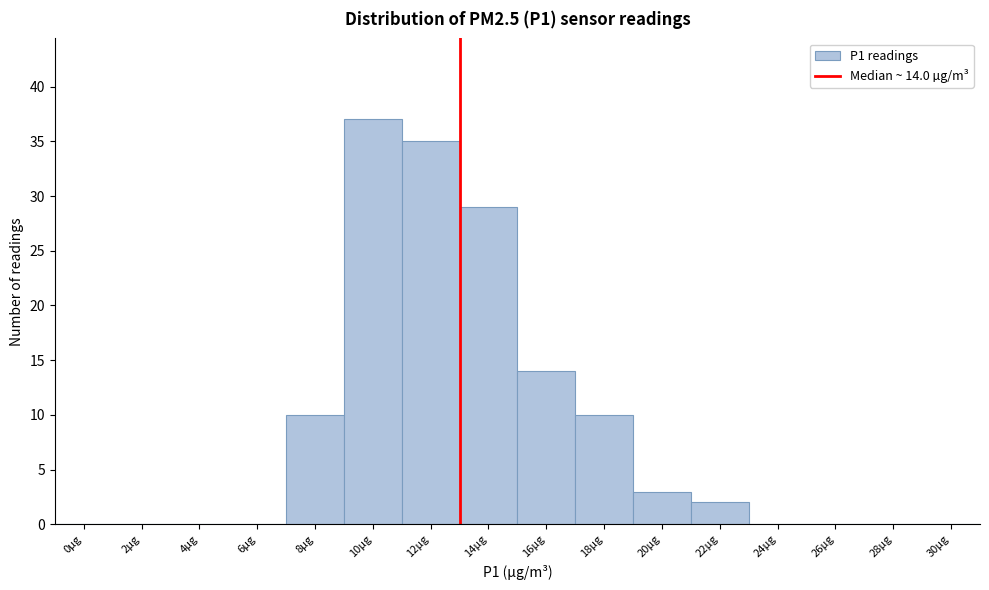

Reading left to right, what are all the values shown in this chart?

0µg=0	2µg=0	4µg=0	6µg=0	8µg=10	10µg=37	12µg=35	14µg=29	16µg=14	18µg=10	20µg=3	22µg=2	24µg=0	26µg=0	28µg=0	30µg=0